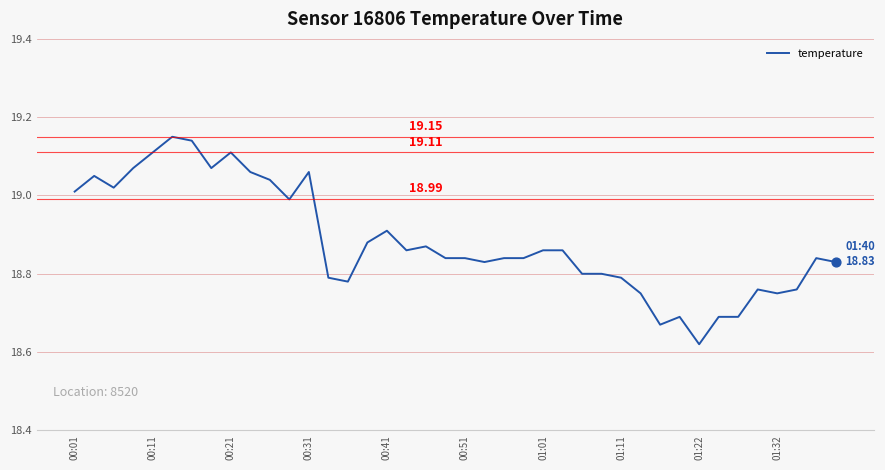

What is the difference between the maximum and minimum values?

0.5